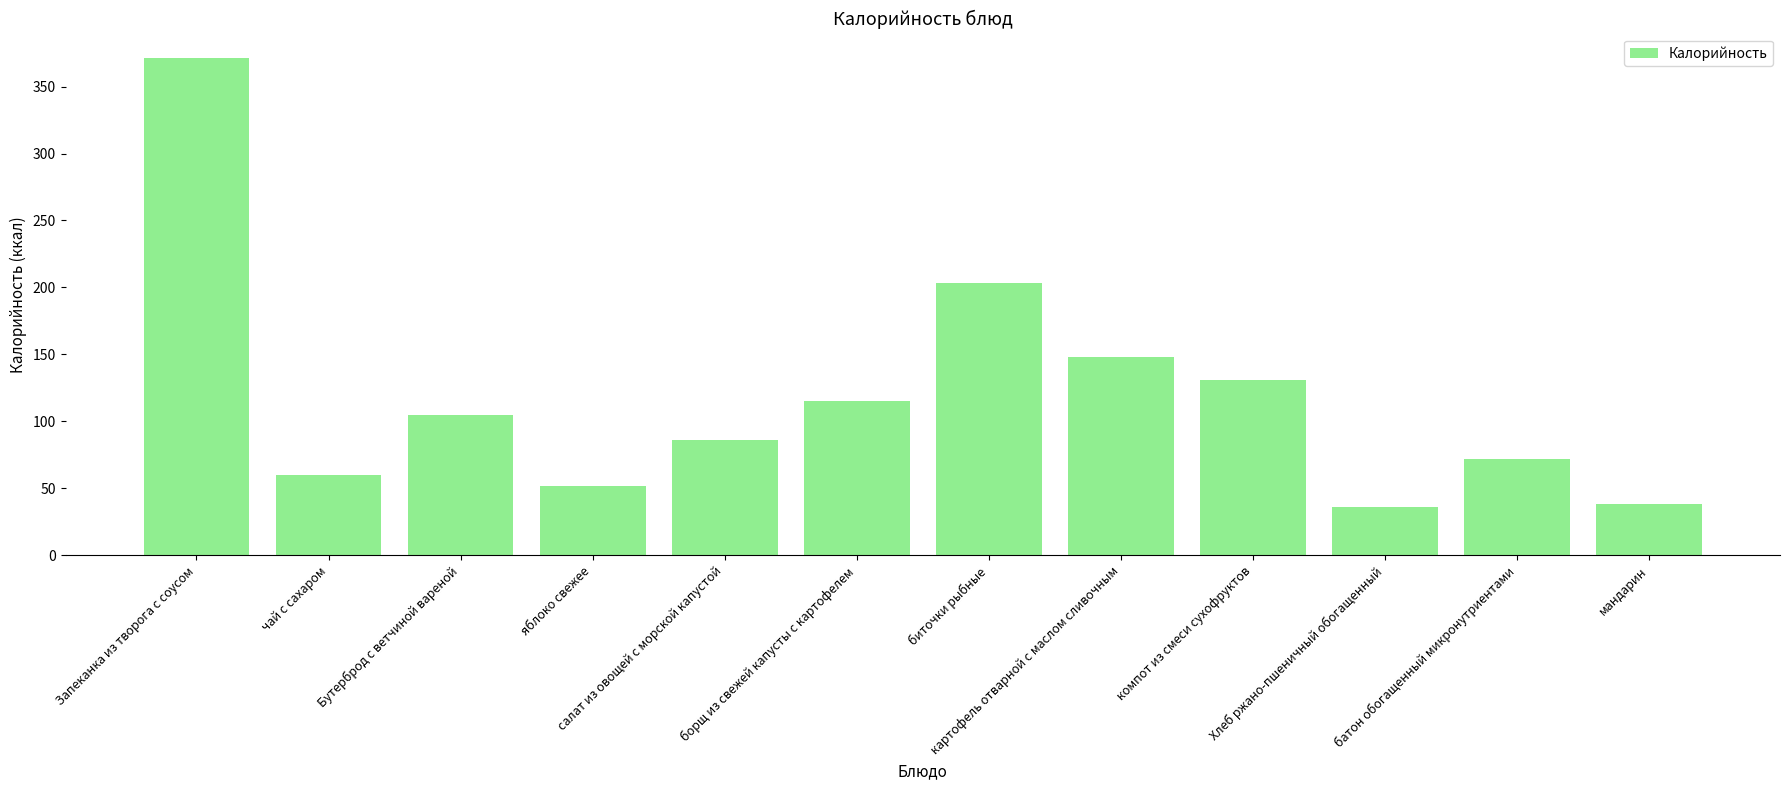

What is the sum of the values at чай с сахаром and Хлеб ржано-пшеничный обогащенный?

96